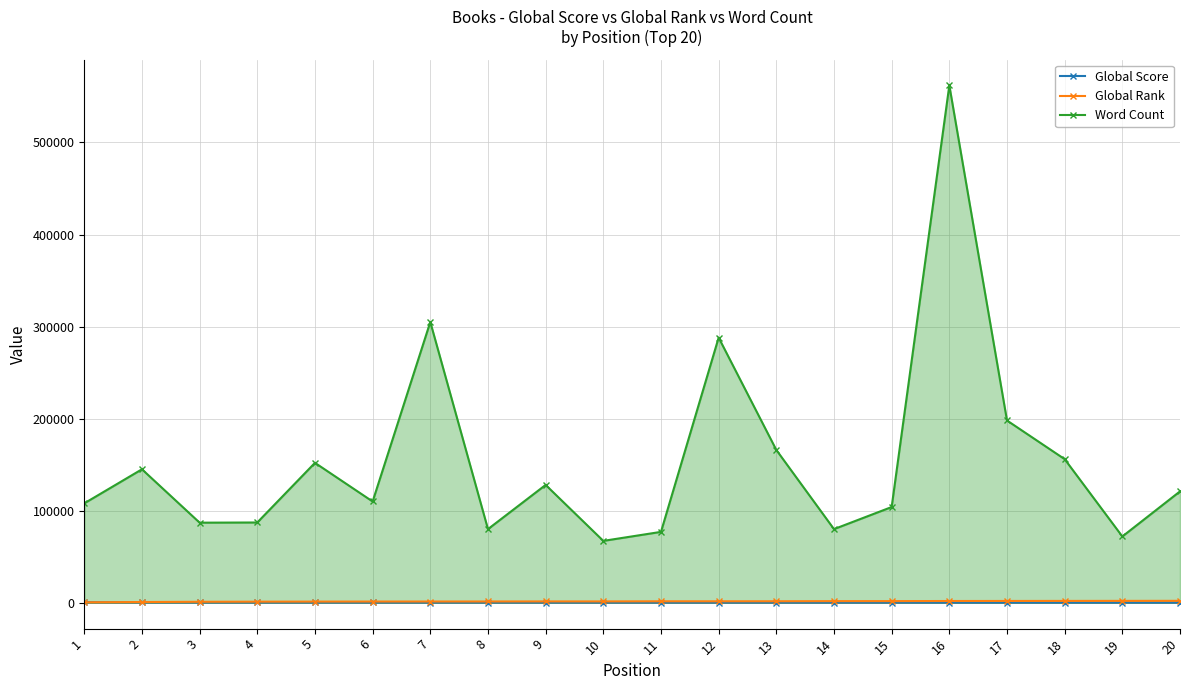

Reading left to right, transcribe all the data shown in this chart.

Global Score: 667	461	356	324	304	287	279	275	258	258	240	239	234	218	216	201	193	188	184	179
Global Rank: 525	801	1059	1186	1263	1318	1357	1384	1458	1459	1588	1591	1629	1758	1783	1909	1952	2007	2048	2102
Word Count: 108000	145000	87000	87200	152000	110000	305000	80000	128000	67222	77000	288000	166000	80000	104000	561996	198000	156000	72000	121000